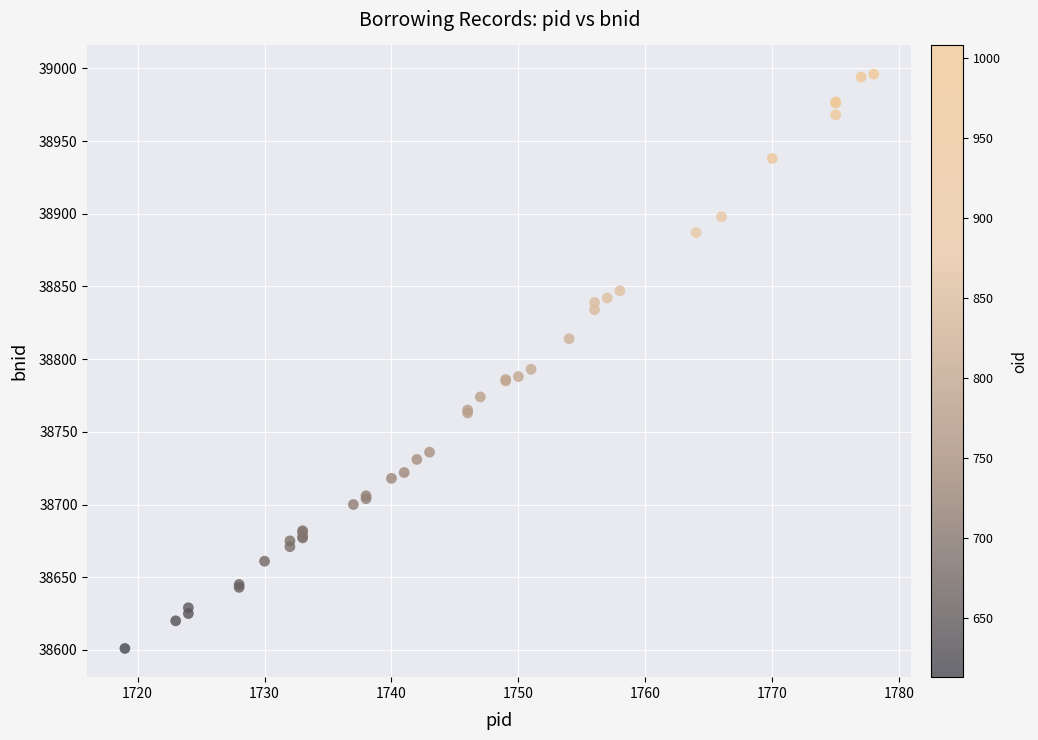

What Y value in the scatter plot is closest to 38798?

38793